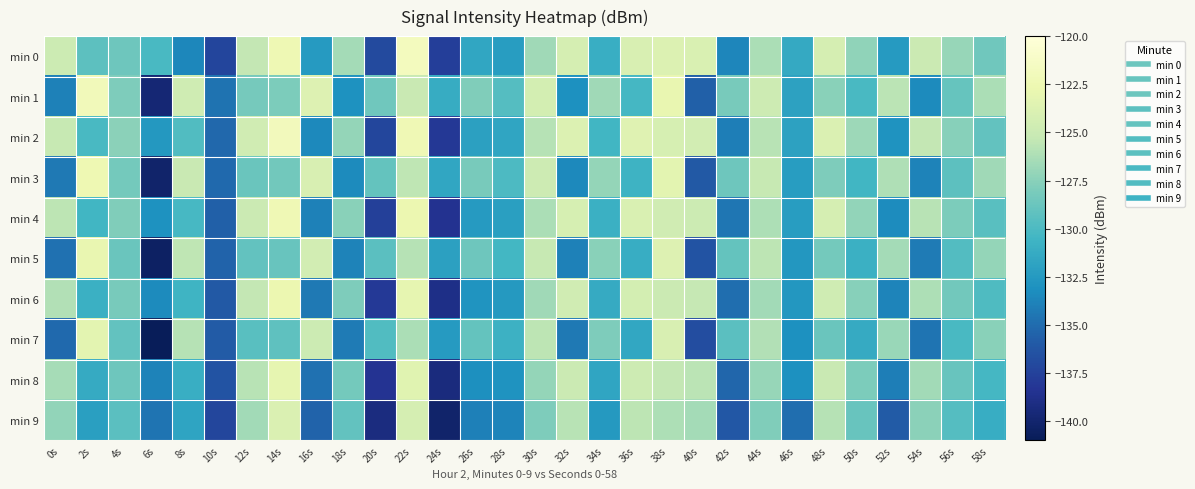

What is the minimum value shown in the chart?

-140.9